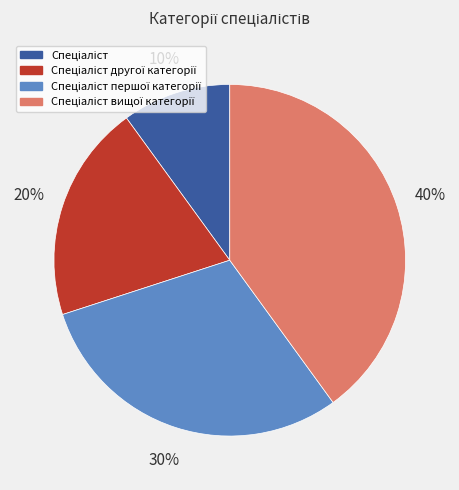

Does any single category account for the majority?

No